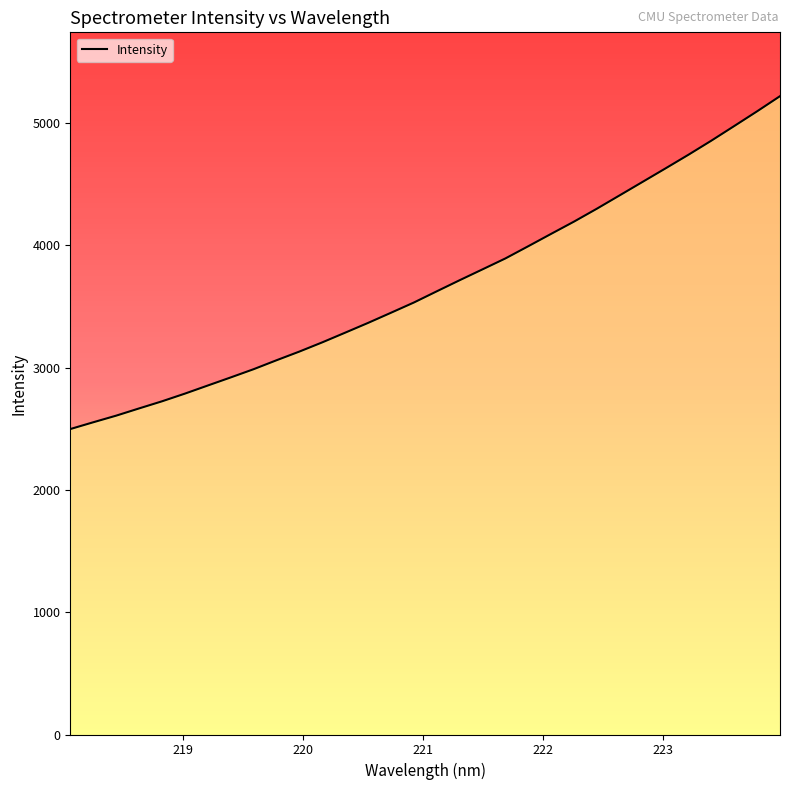

What is the greatest value displayed?

5220.7